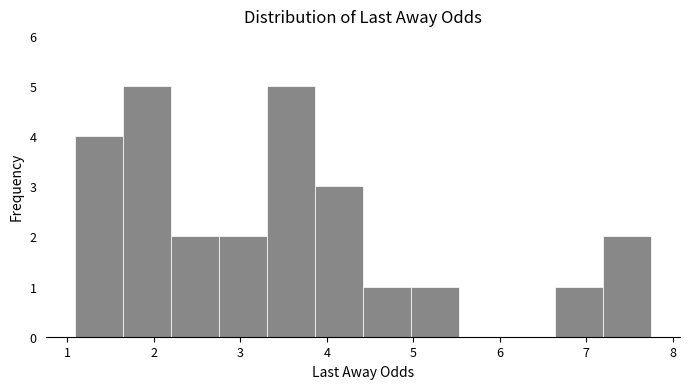

Reading left to right, list every bar in this chart as the range it spans on the x-axis followed by its height. Neither the bar edges nor the heights are printed on the chart, so give them approximately, as read against the axes.

1.1 to 1.6: 4
1.6 to 2.2: 5
2.2 to 2.8: 2
2.8 to 3.3: 2
3.3 to 3.9: 5
3.9 to 4.4: 3
4.4 to 5.0: 1
5.0 to 5.5: 1
5.5 to 6.1: 0
6.1 to 6.6: 0
6.6 to 7.2: 1
7.2 to 7.8: 2